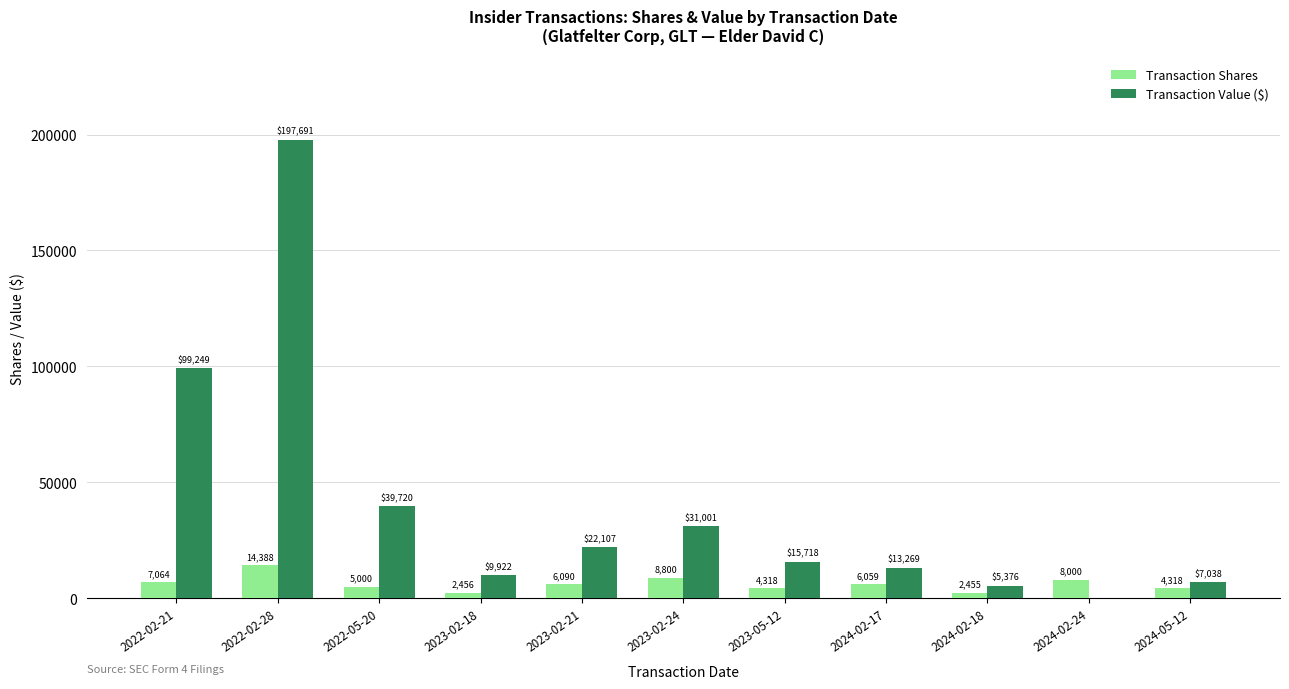

What is the sum of all Transaction Shares values?

68948